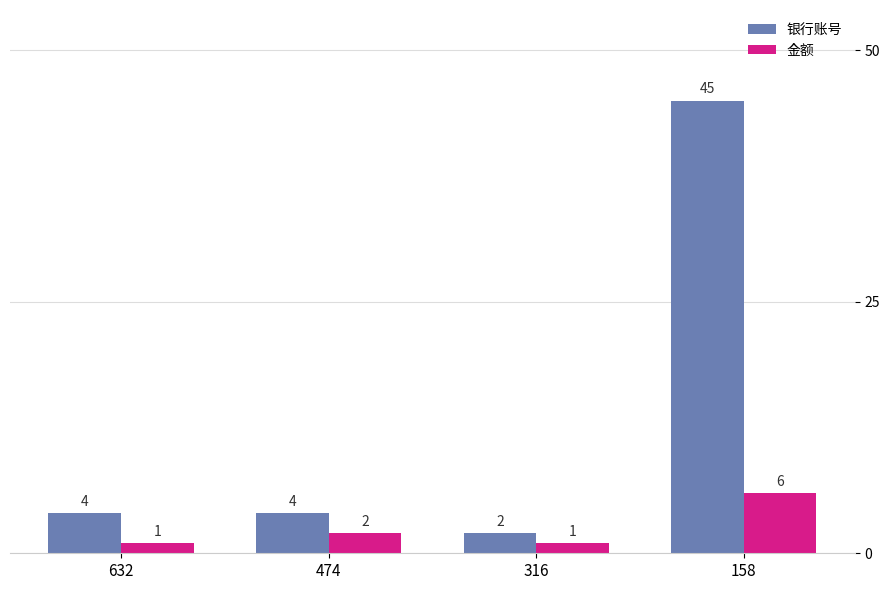

What is the difference between the second highest and second lowest values in the 金额 series?

1